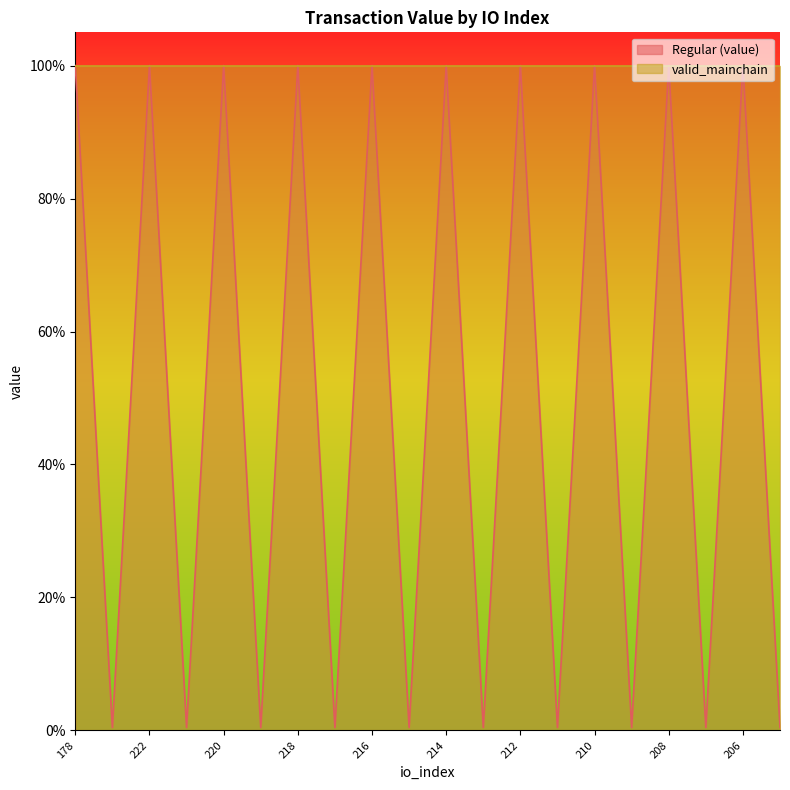

Which has a higher value, 218 or 210?

218